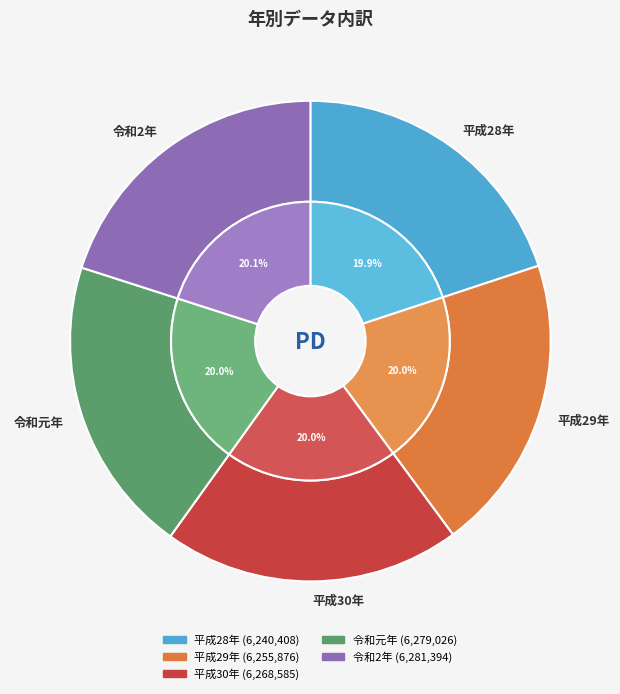

How many slices are in this pie chart?

5